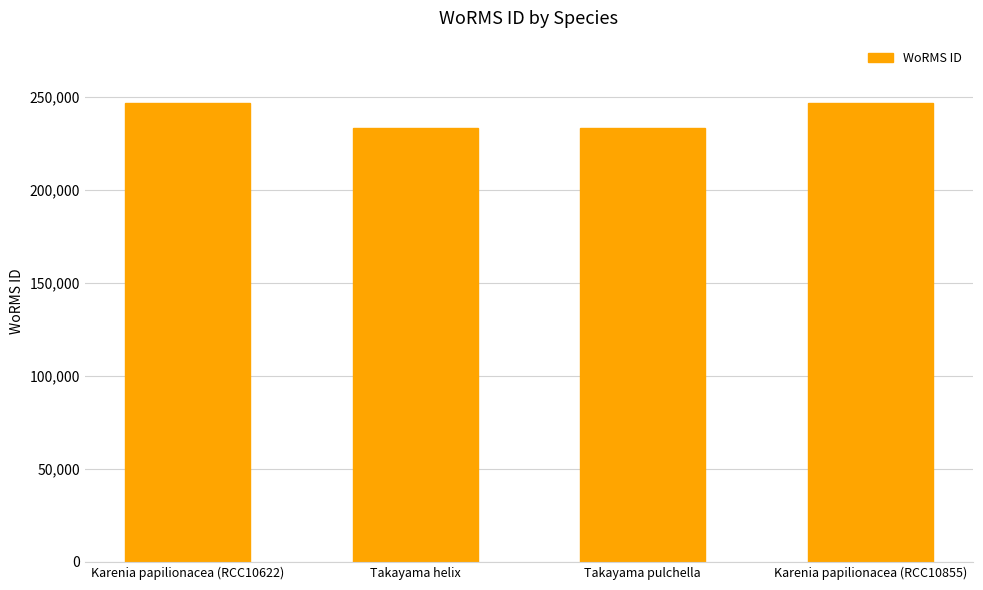

What is the greatest value displayed?

246593